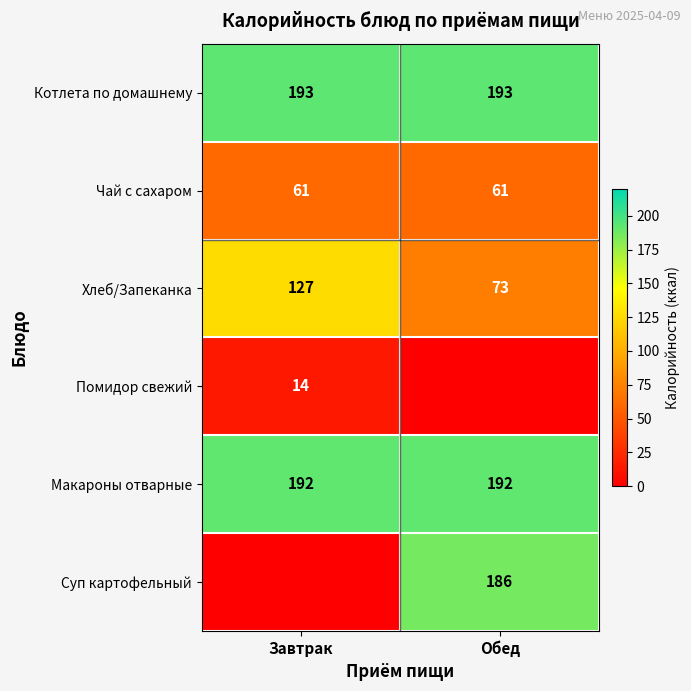

What is the maximum value for Хлеб/Запеканка?

127